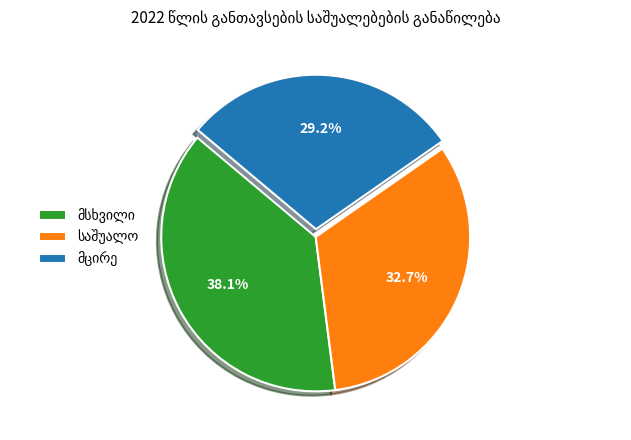

Is there any slice that represents more than half of the pie?

No